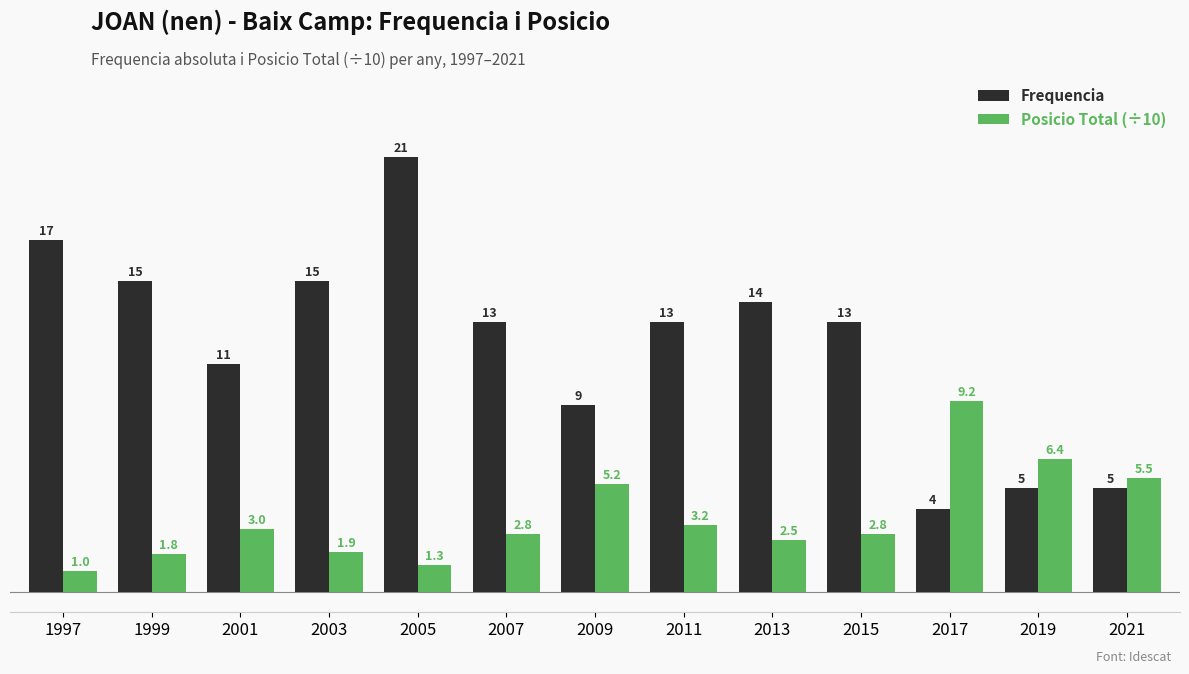

What is the value of the Posicio Total (÷10) bar at the 13th from the left?

5.5